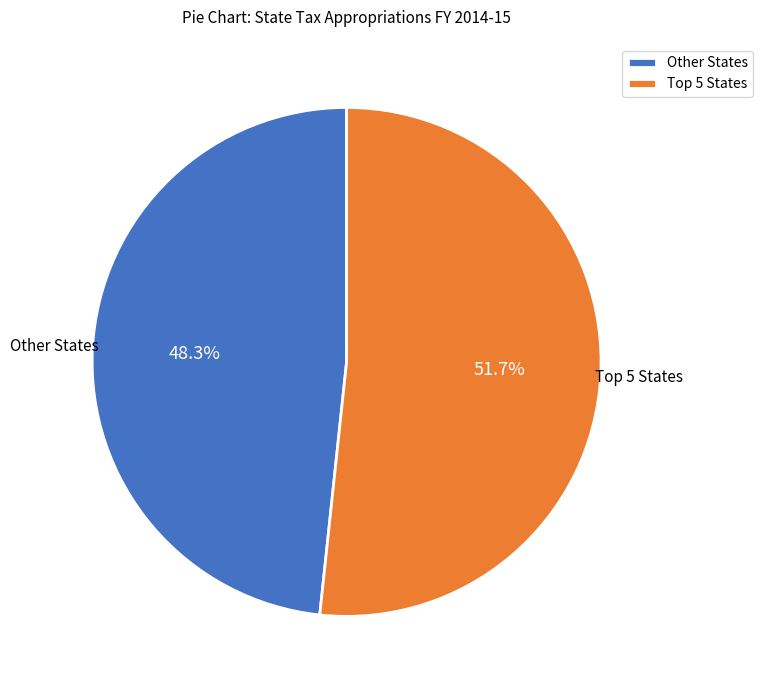

Rank the categories by value from lowest to highest.

Other States, Top 5 States